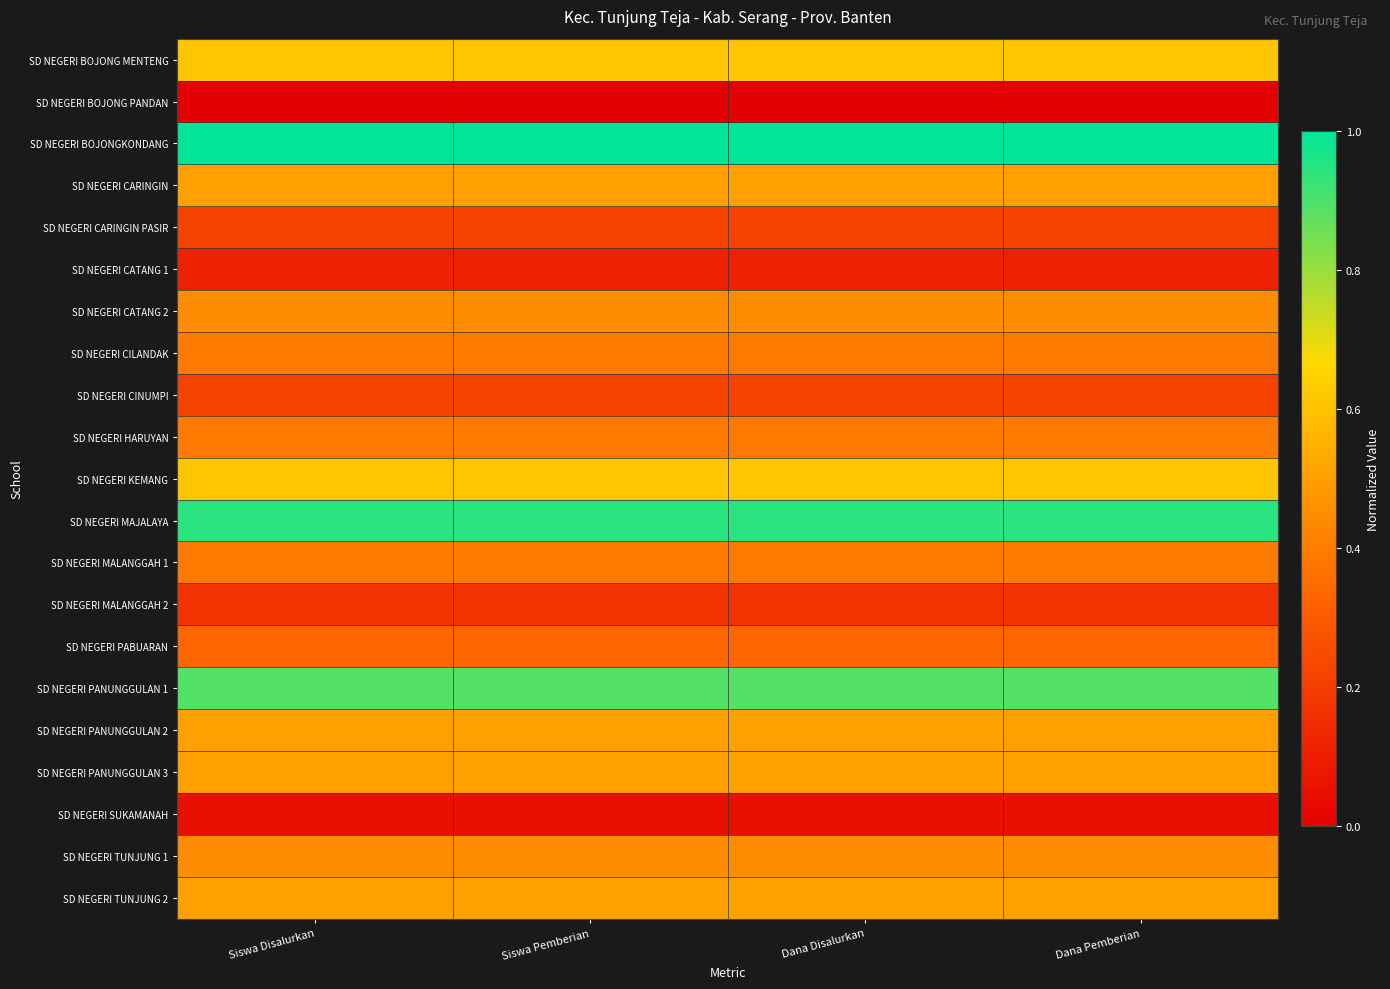

What is the total value across all series at Siswa Disalurkan?

9.2